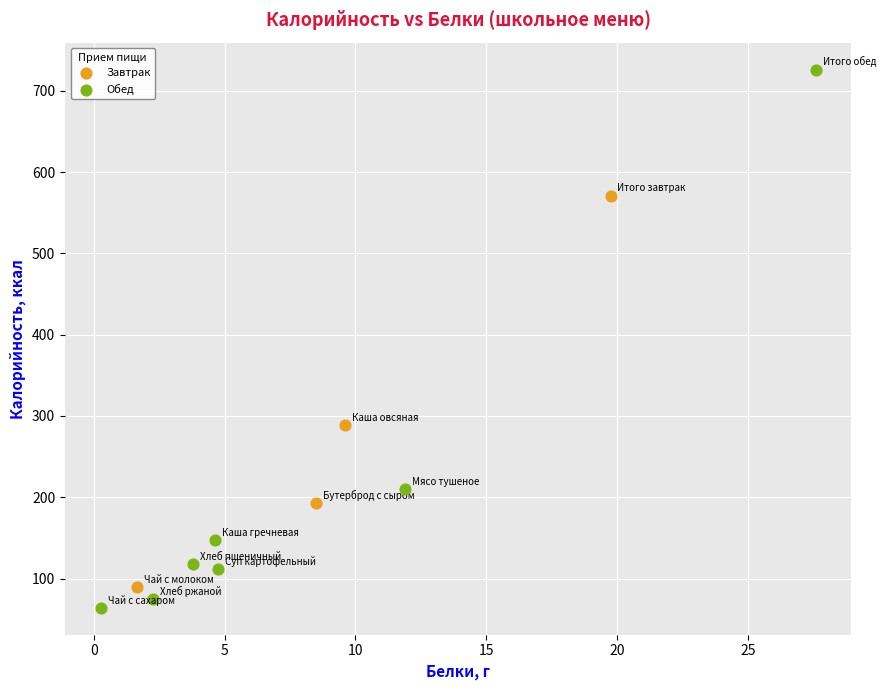

Which series has the widest spread of Y values?

Обед